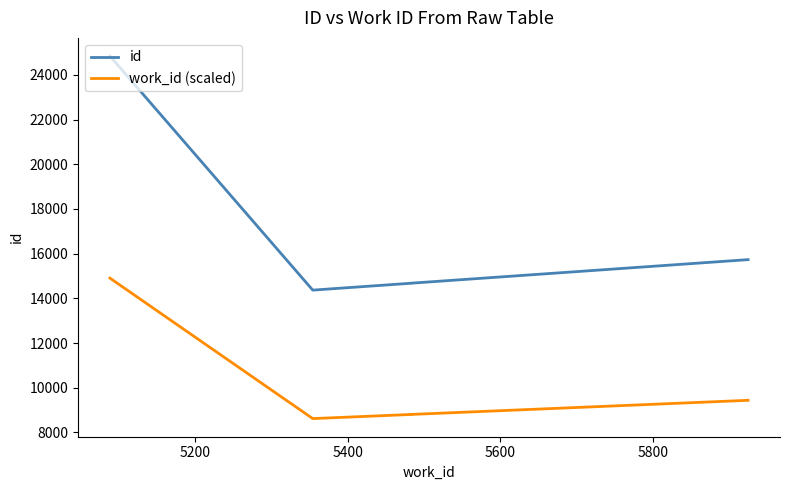

How many lines are shown in the chart?

2